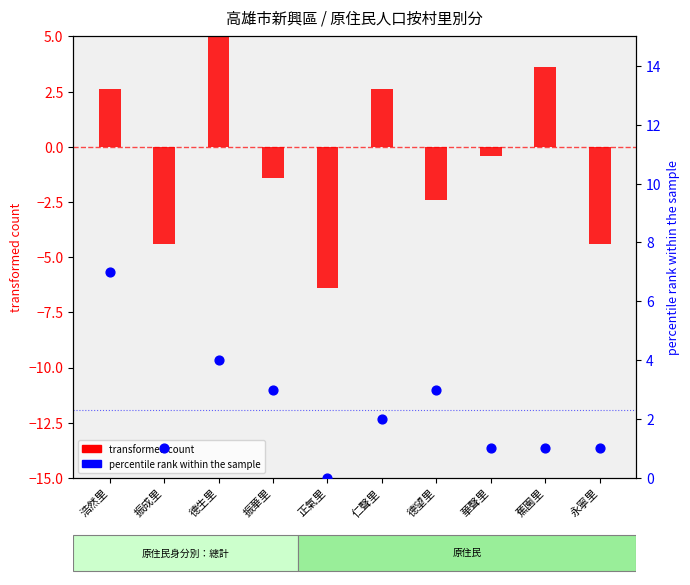

Which series has the widest spread of Y values?

transformed count